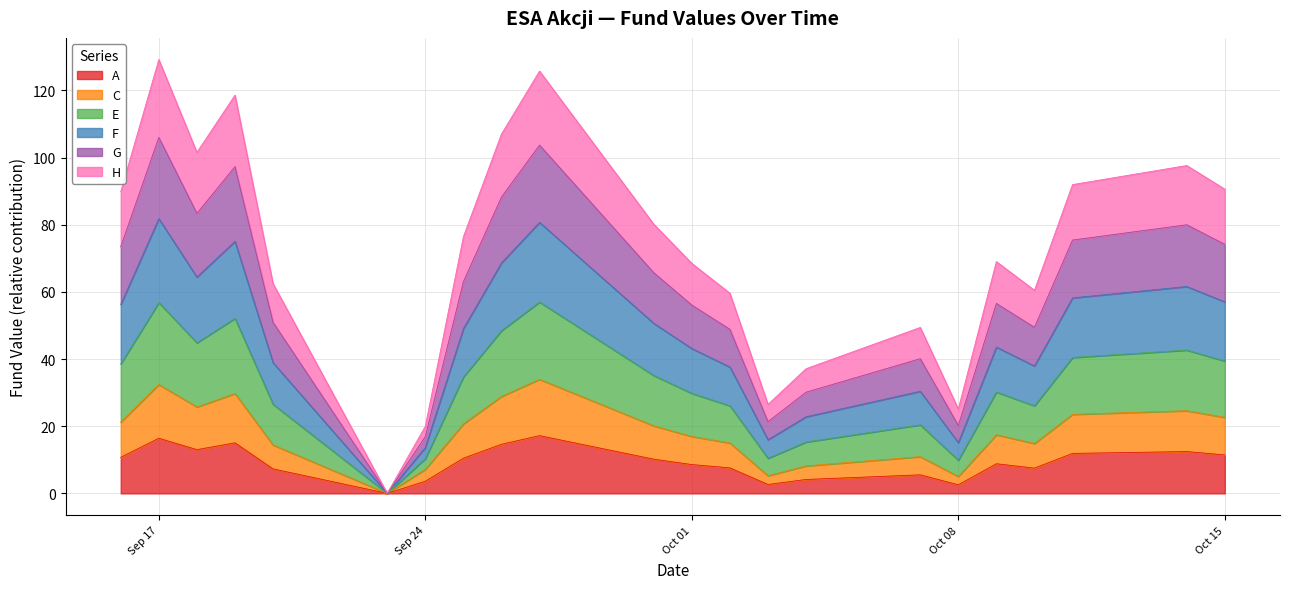

What is the highest value of the A series?

17.2